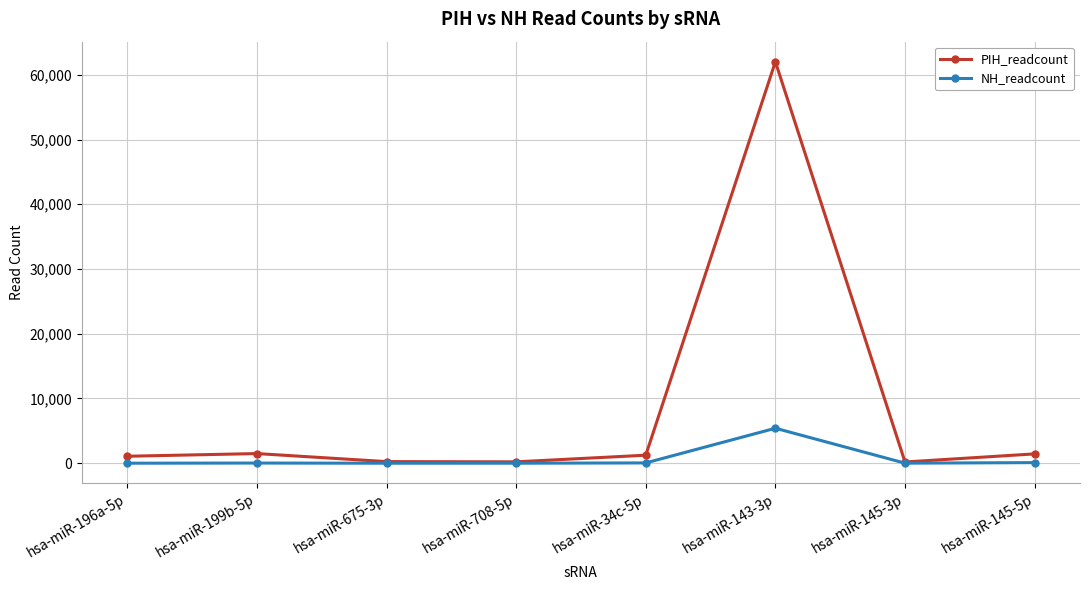

Which series changed the most between hsa-miR-708-5p and hsa-miR-143-3p?

PIH_readcount